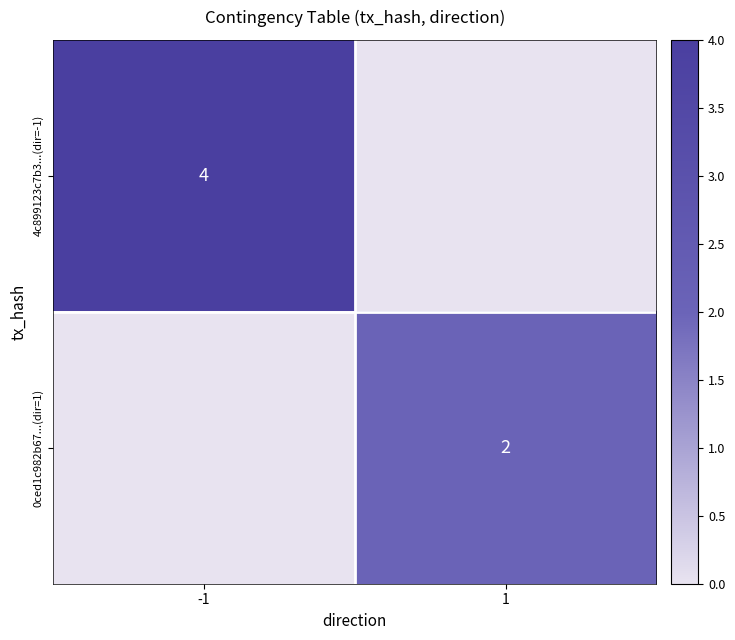

Which label corresponds to the smallest value in the chart?

1